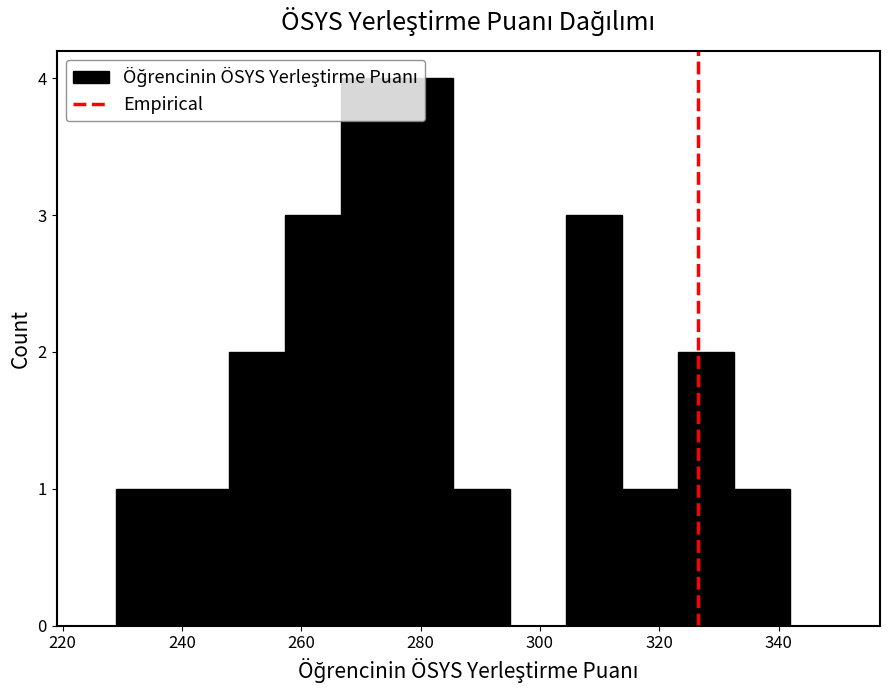

Reading left to right, transcribe this chart: for each bar, give the range it covers on the x-axis and its height. Neither the bar edges nor the heights are printed on the chart, so give them approximately, as read against the axes.

230 to 238: 1
238 to 248: 1
248 to 258: 2
258 to 266: 3
266 to 276: 4
276 to 286: 4
286 to 294: 1
294 to 304: 0
304 to 314: 3
314 to 324: 1
324 to 332: 2
332 to 342: 1